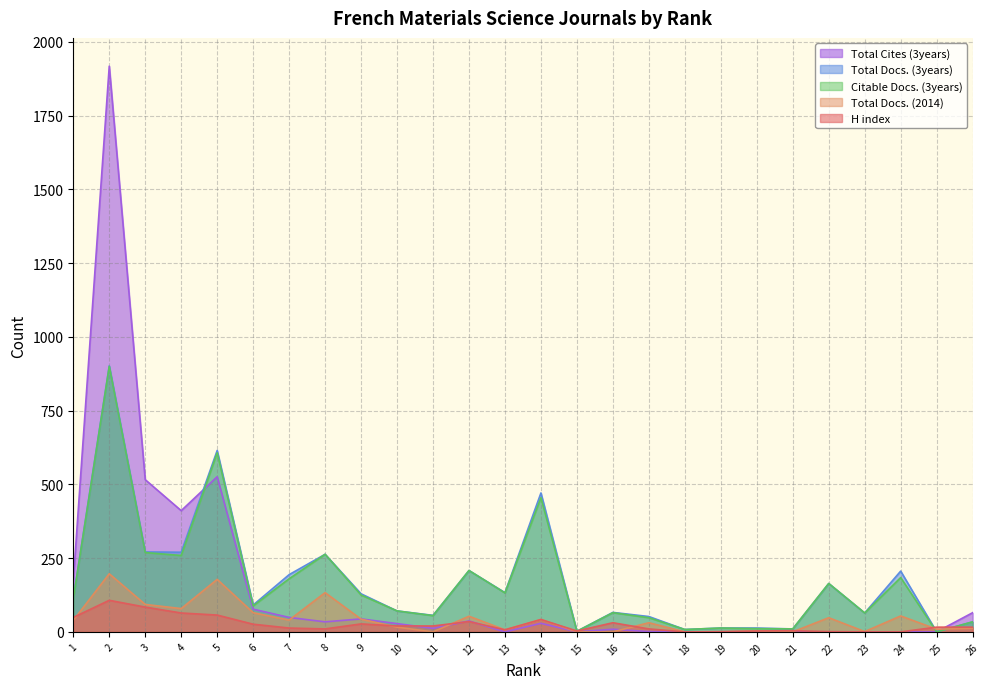

True or false: Citable Docs. (3years) and H index intersect in this chart.

True